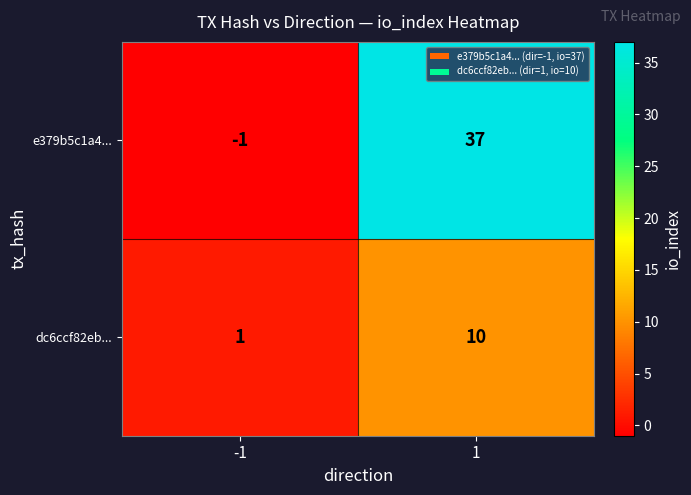

Is it true that dc6ccf82eb... equals 1 at -1?

True